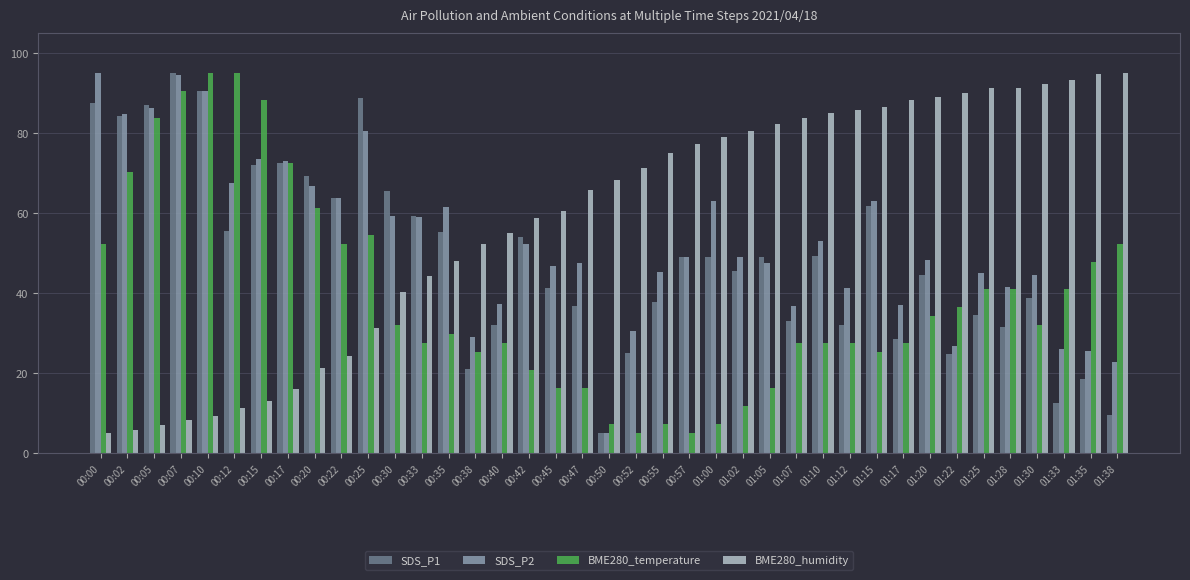

How many categories are shown in the chart?

39